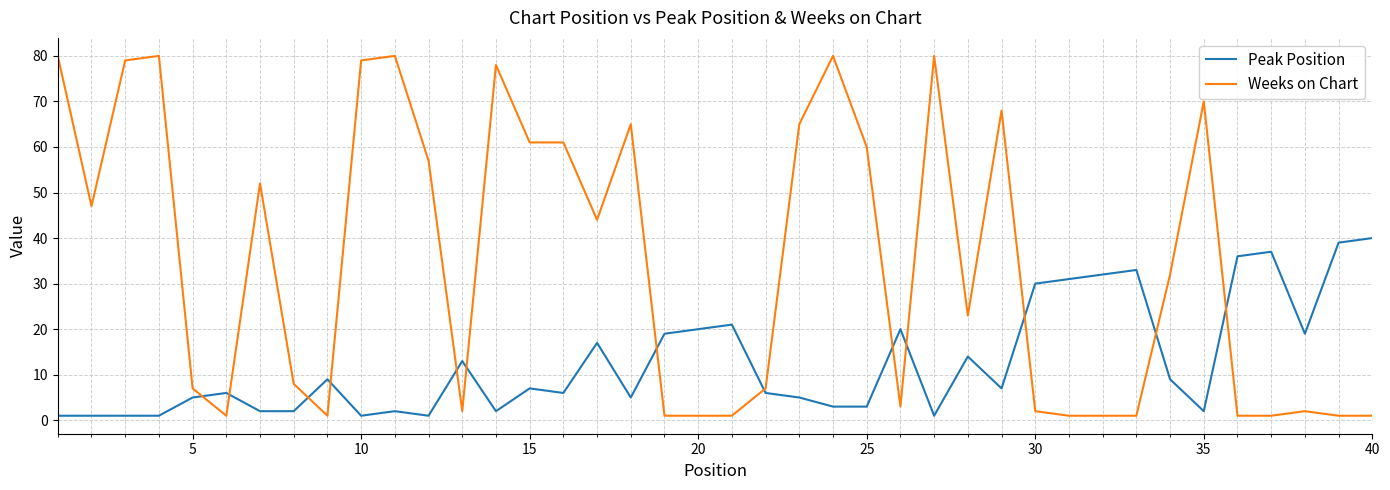

What is the difference between the maximum and minimum values in the Weeks on Chart series?

79